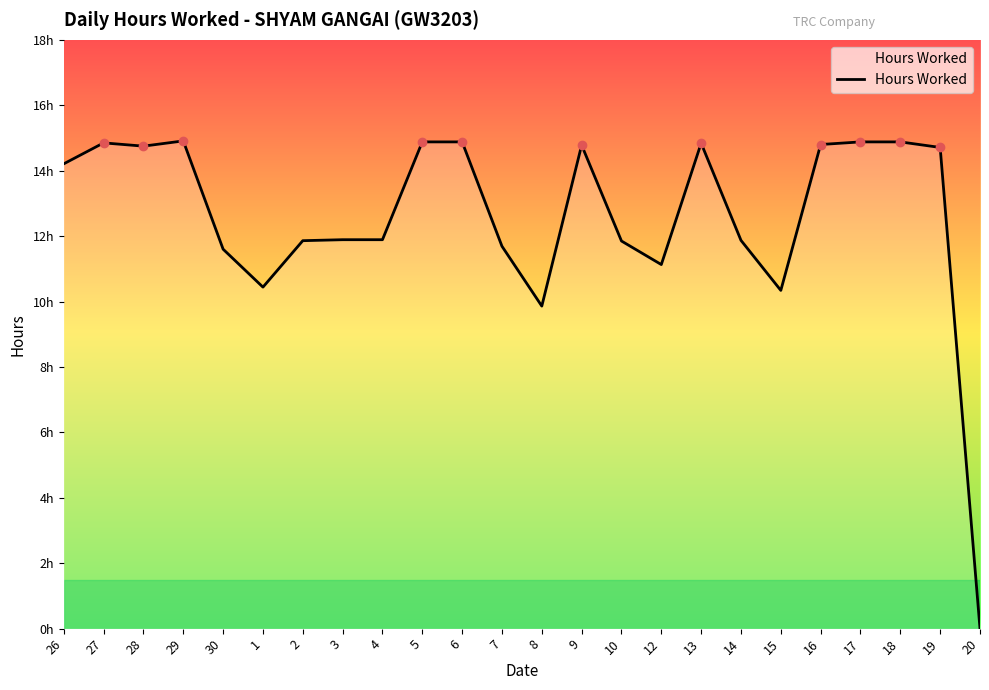

What position from the right is 8?

12